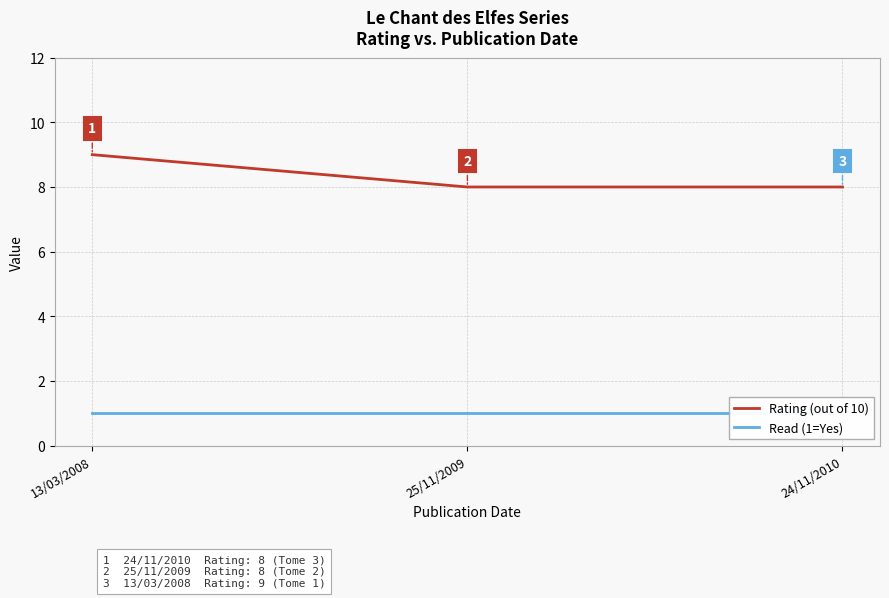

The Rating (out of 10) series shows 9 at 13/03/2008. True or false?

True